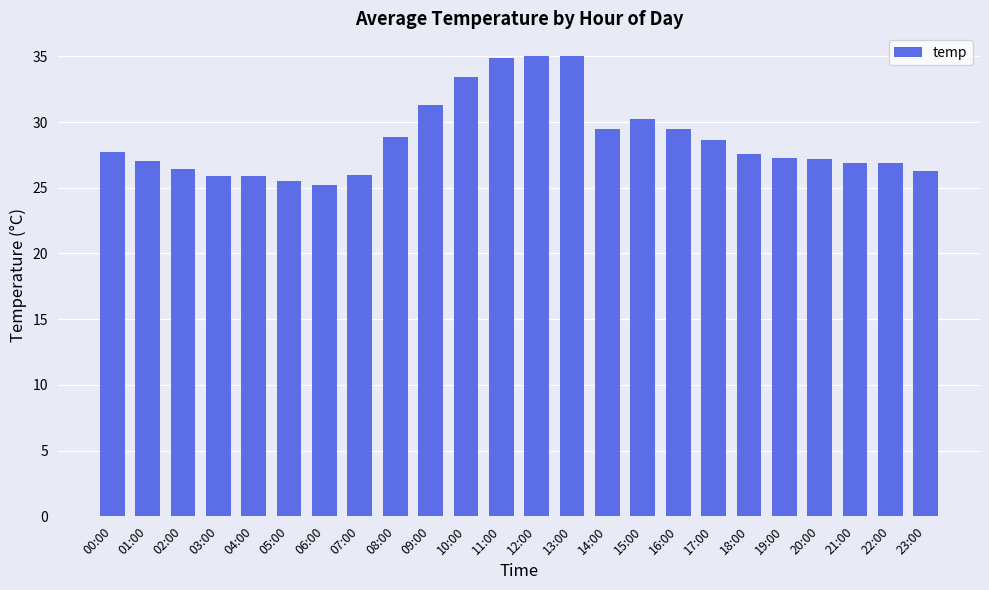

What is the label of the 7th bar from the right?

17:00